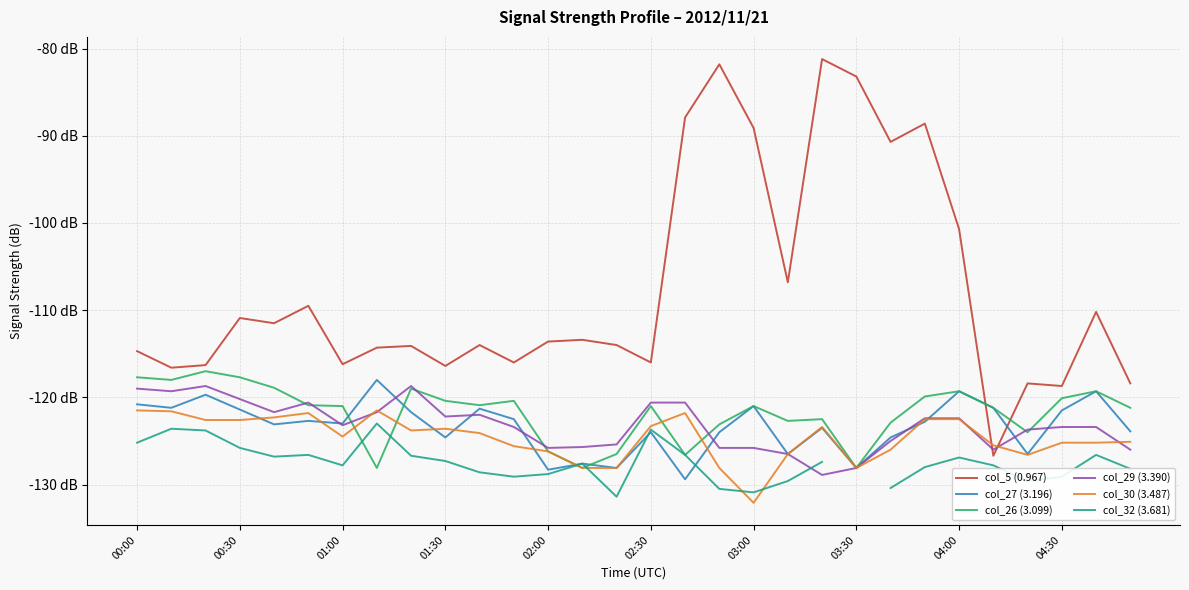

How many negative values does the col_32 (3.681) series have?

29